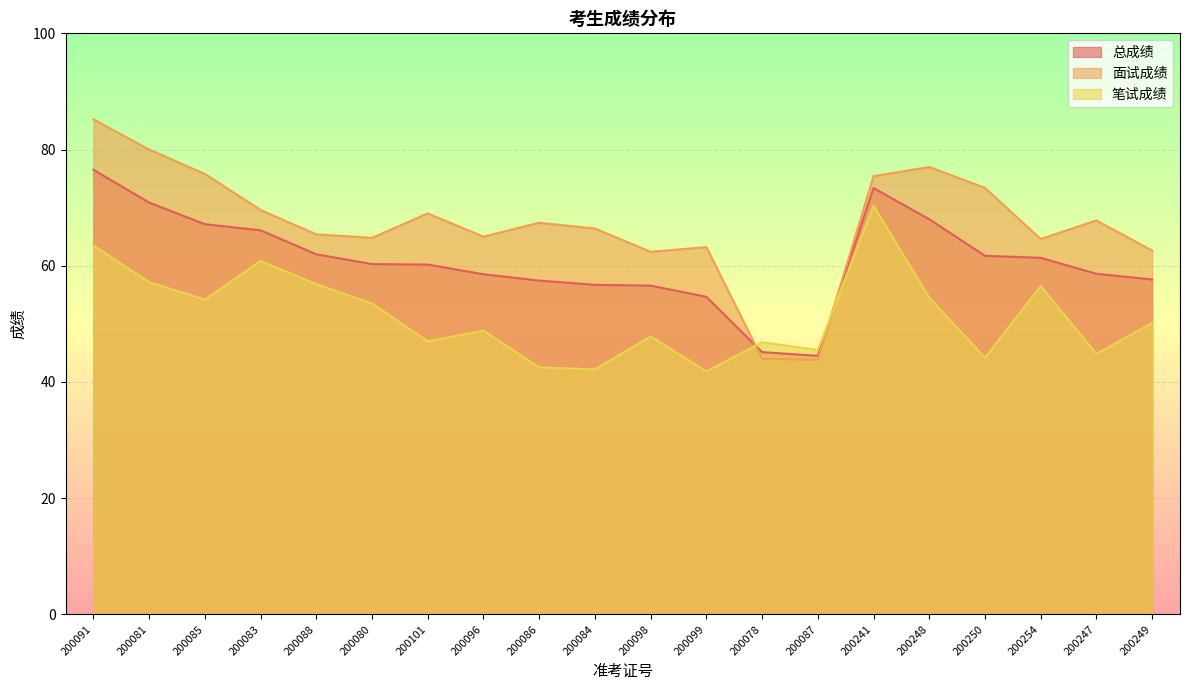

List the series in order of their overall mean, lowest first.

笔试成绩, 总成绩, 面试成绩